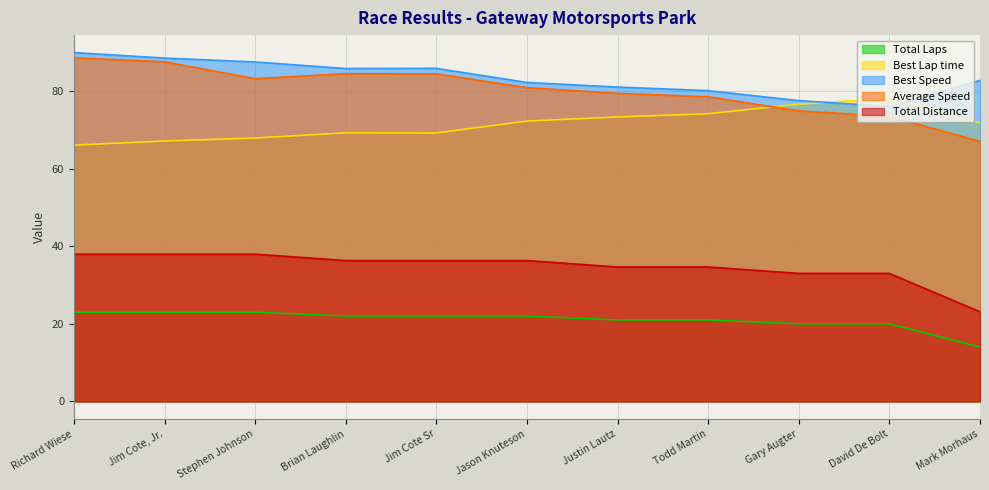

Between Justin Lautz and Mark Morhaus, which series saw the biggest shift?

Average Speed